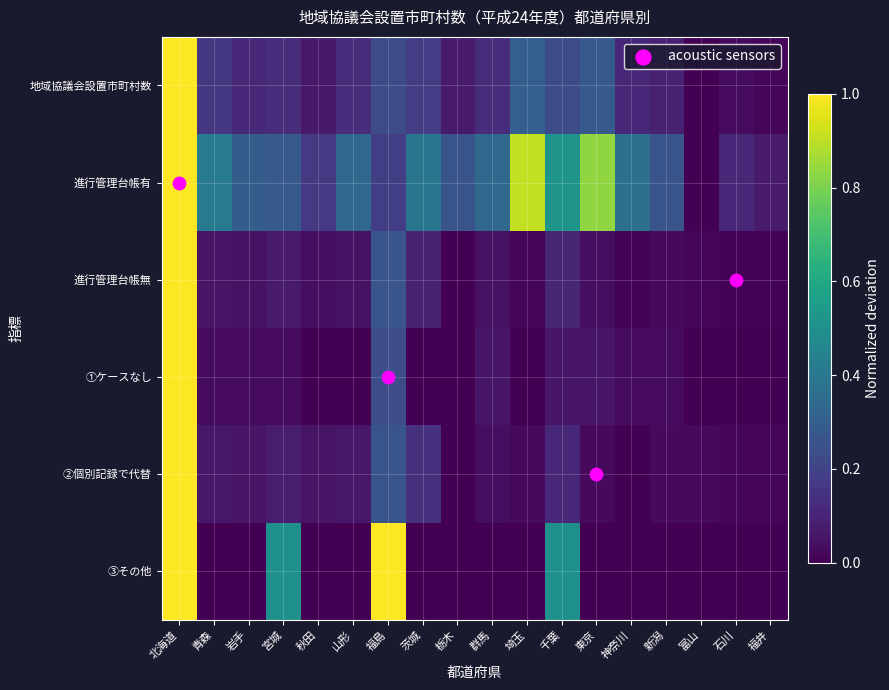

What is the average value of the 地域協議会設置市町村数 series?

0.2